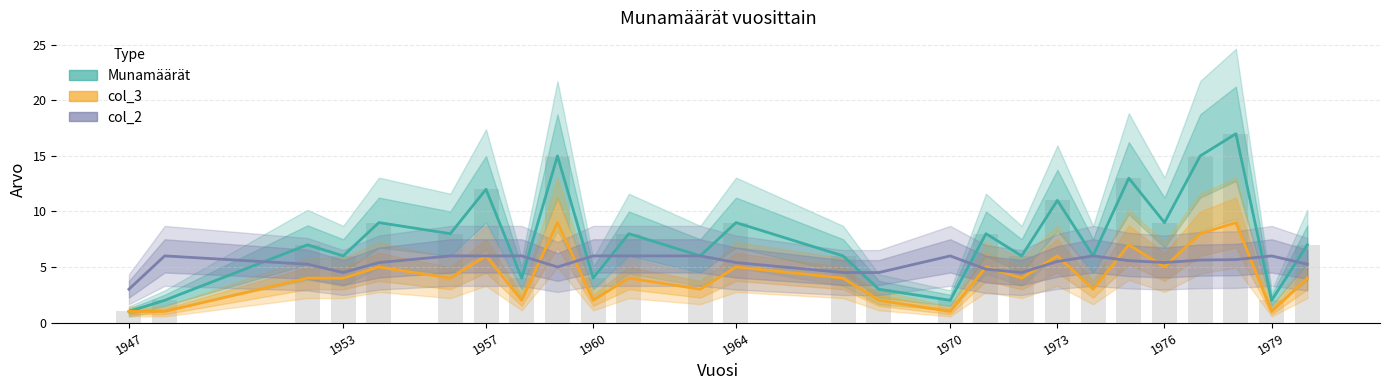

Count the number of data series in this chart.

3